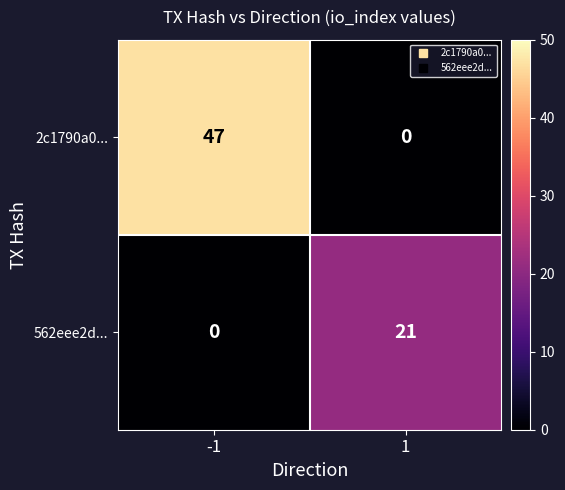

What is the total value across all series at 1?

21